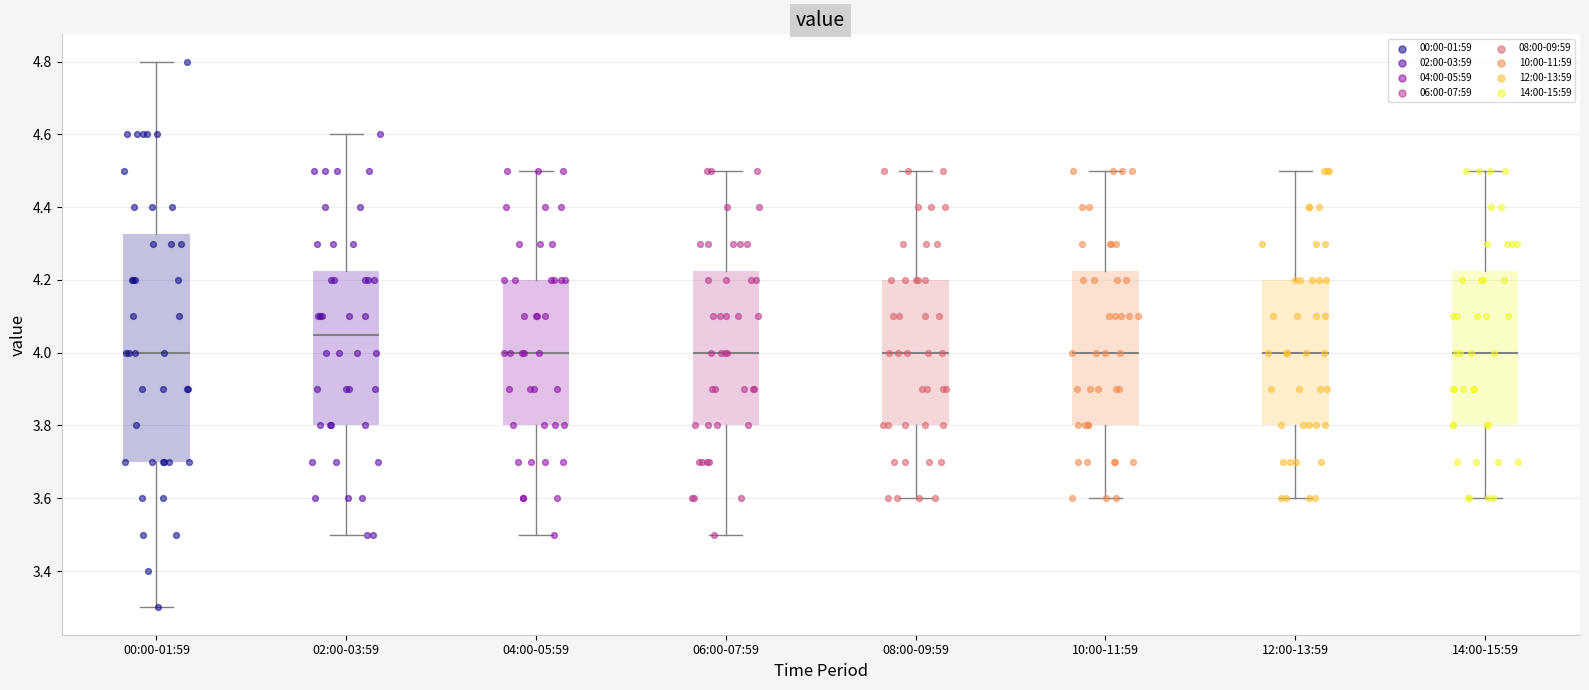

Reading left to right, read every box against the y-axis: the position of its median line, the range the box covers, and the ends of its whiskers. The values are not printed on the chart, so give them approximately, as read against the axis.

00:00-01:59: median 4.00, box 3.70 to 4.32, whiskers 3.30 to 4.80
02:00-03:59: median 4.06, box 3.80 to 4.22, whiskers 3.50 to 4.60
04:00-05:59: median 4.00, box 3.80 to 4.20, whiskers 3.50 to 4.50
06:00-07:59: median 4.00, box 3.80 to 4.22, whiskers 3.50 to 4.50
08:00-09:59: median 4.00, box 3.80 to 4.20, whiskers 3.60 to 4.50
10:00-11:59: median 4.00, box 3.80 to 4.22, whiskers 3.60 to 4.50
12:00-13:59: median 4.00, box 3.80 to 4.20, whiskers 3.60 to 4.50
14:00-15:59: median 4.00, box 3.80 to 4.22, whiskers 3.60 to 4.50